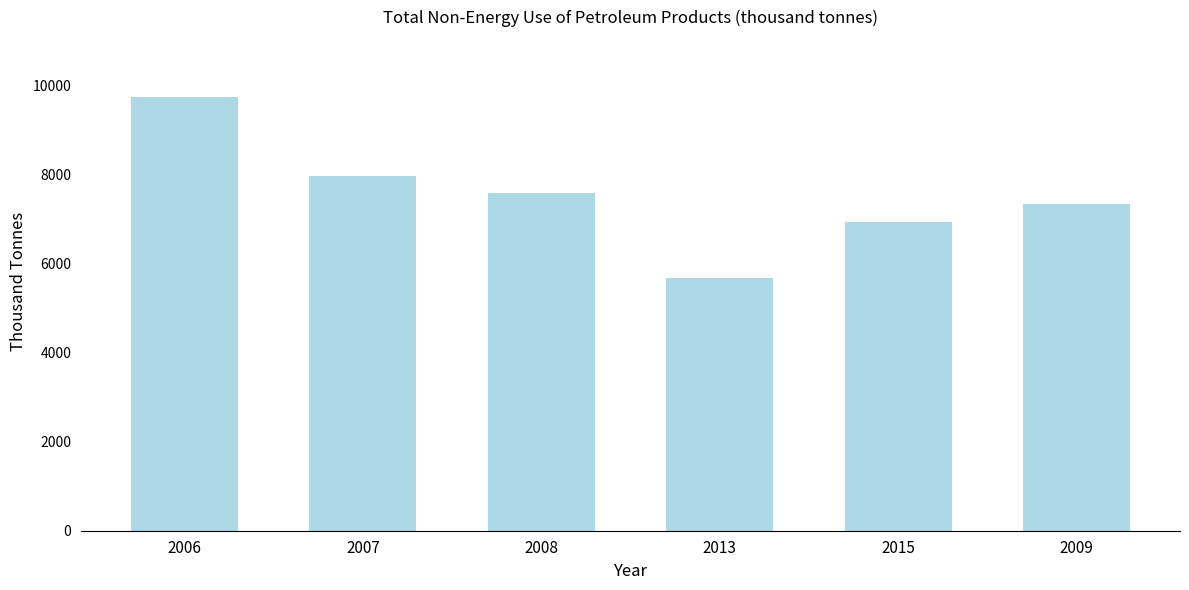

Are the bars grouped side by side (vs. stacked)?

No